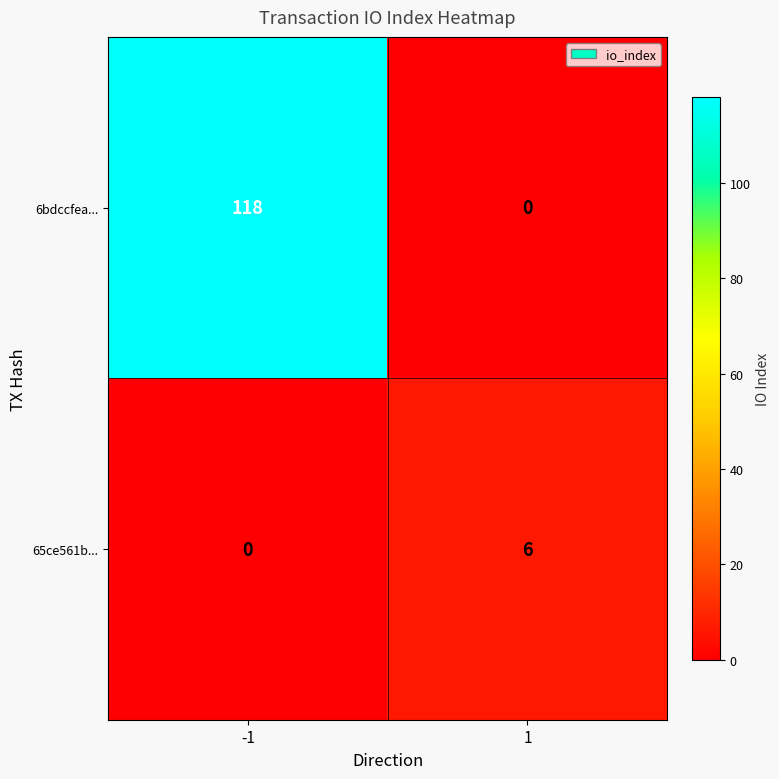

What is the total value across all series at -1?

118